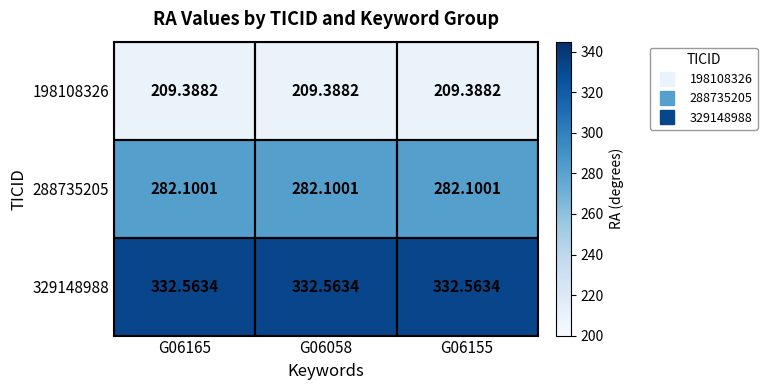

Is the value of 329148988 at G06165 greater than the value of 288735205 at G06165?

Yes